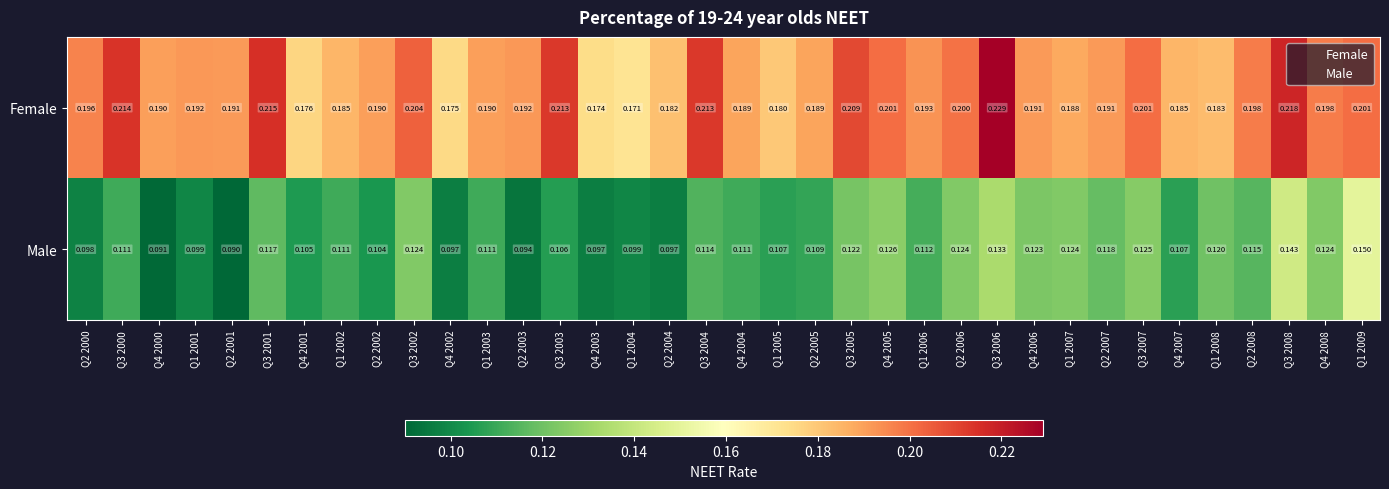

Is the value of Female at Q3 2005 greater than the value of Male at Q4 2006?

Yes